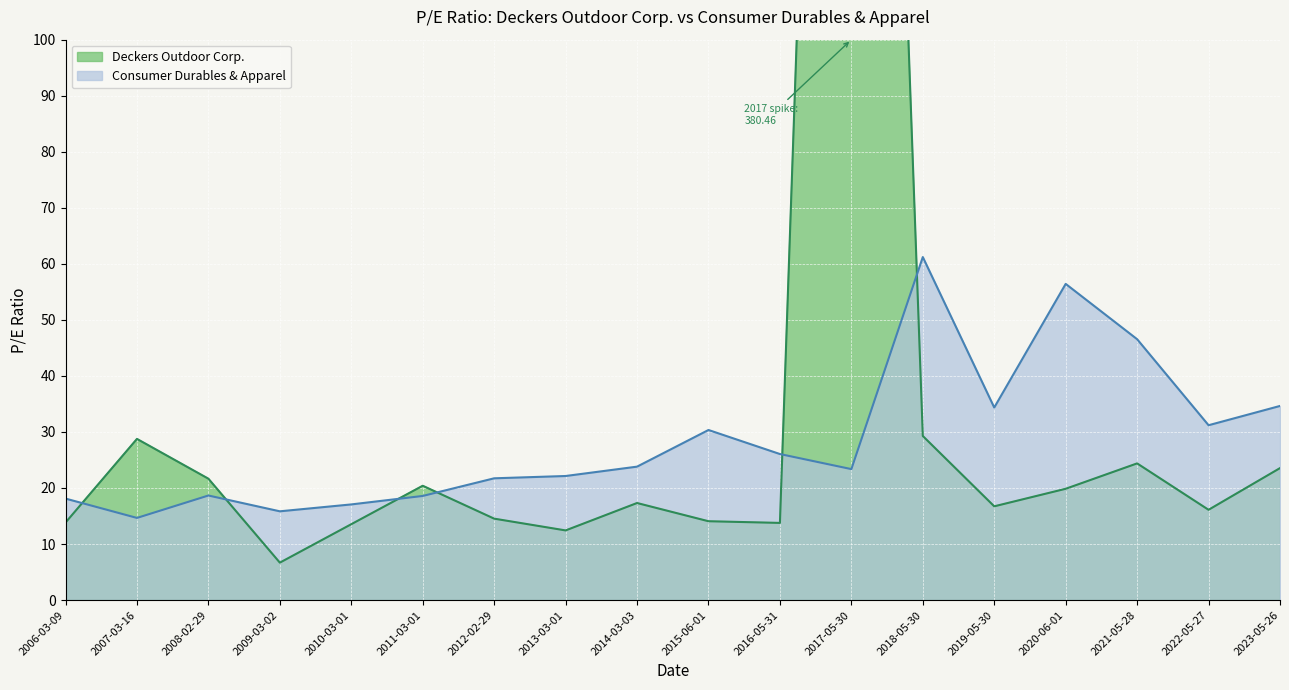

What is the difference between the second highest and minimum values in the Consumer Durables & Apparel series?

41.8